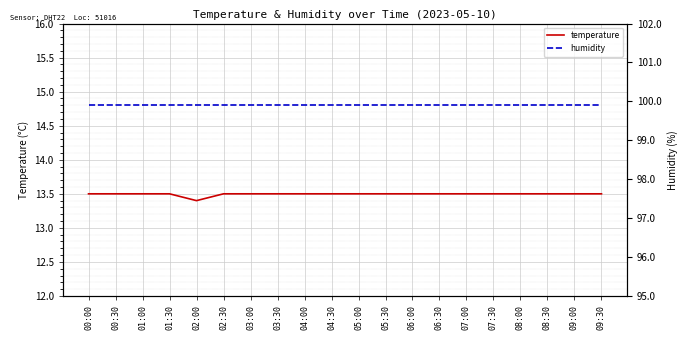

Where is temperature nearest to the value 13?

02:00